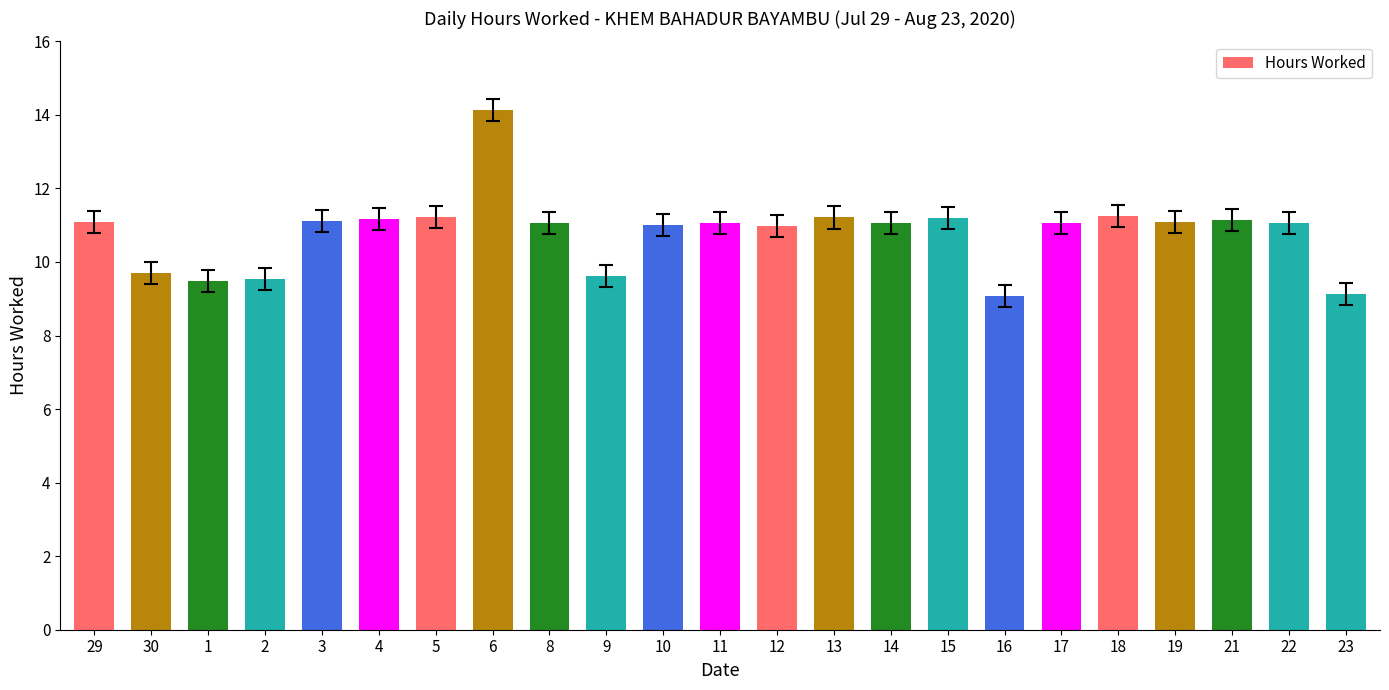

Approximately how many times larger is the value at 23 compared to 6?

0.6